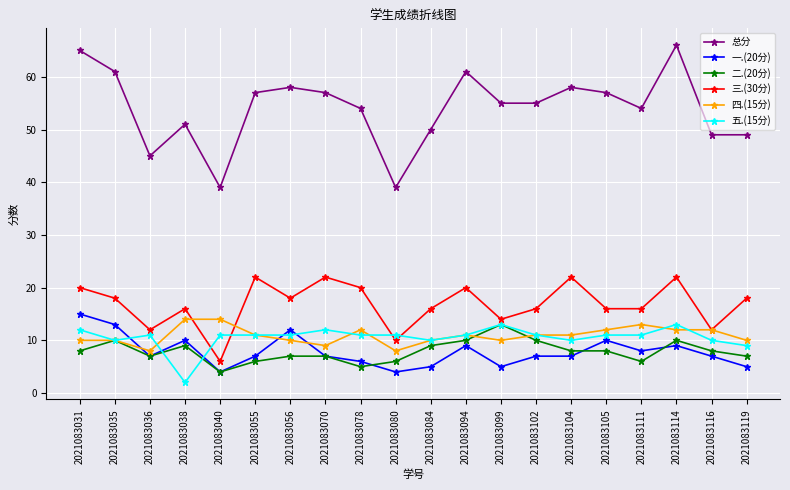

How many lines are shown in the chart?

6